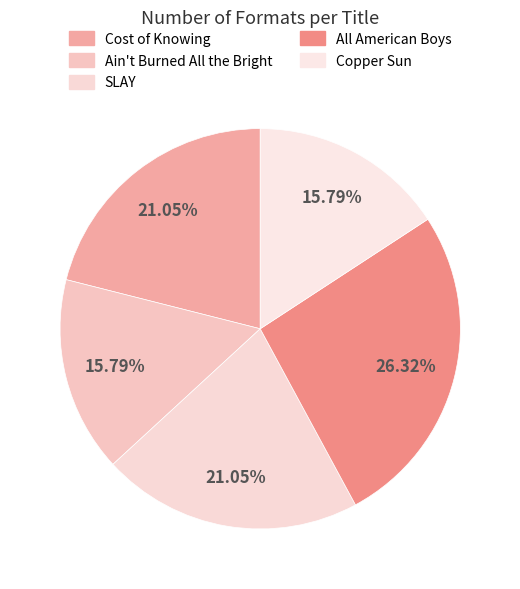

Which category has the biggest portion of the pie?

All American Boys